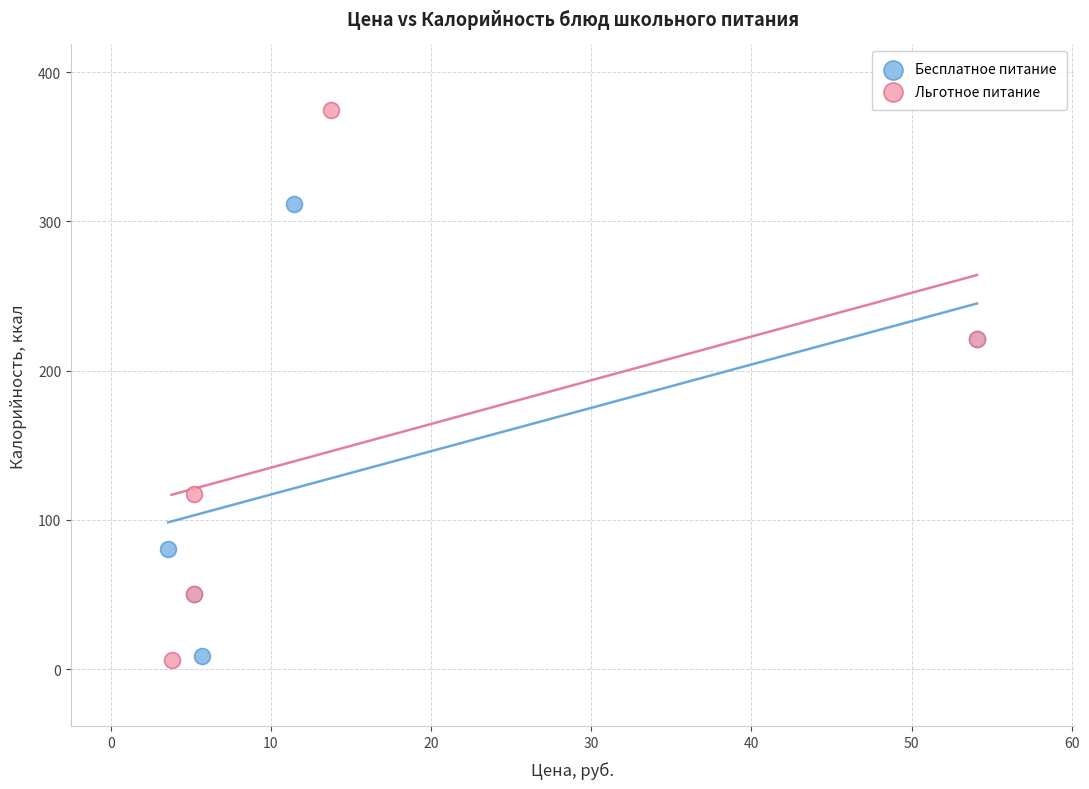

Which series contains the highest Y value?

Льготное питание